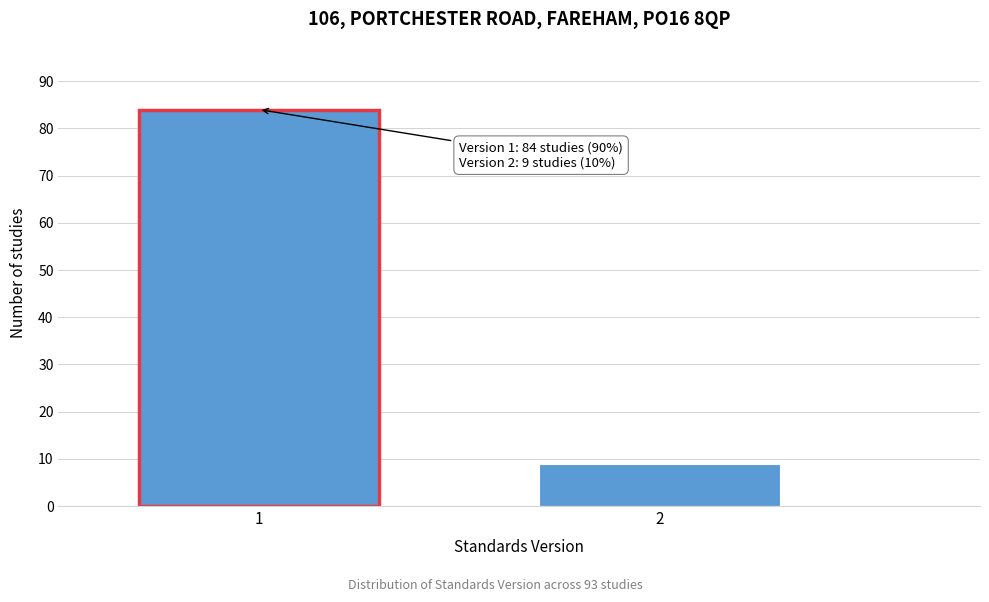

Reading left to right, extract all data points from this chart.

84	9